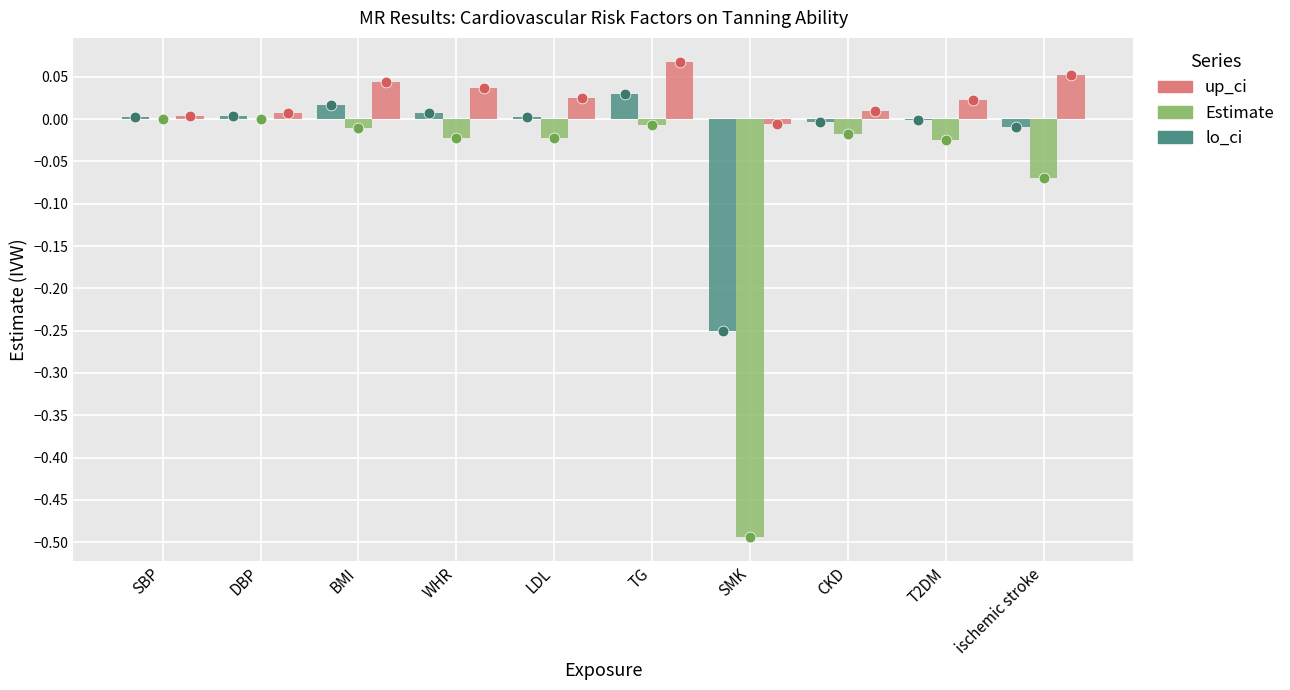

What are all the series names shown in the legend?

lo_ci, Estimate, up_ci